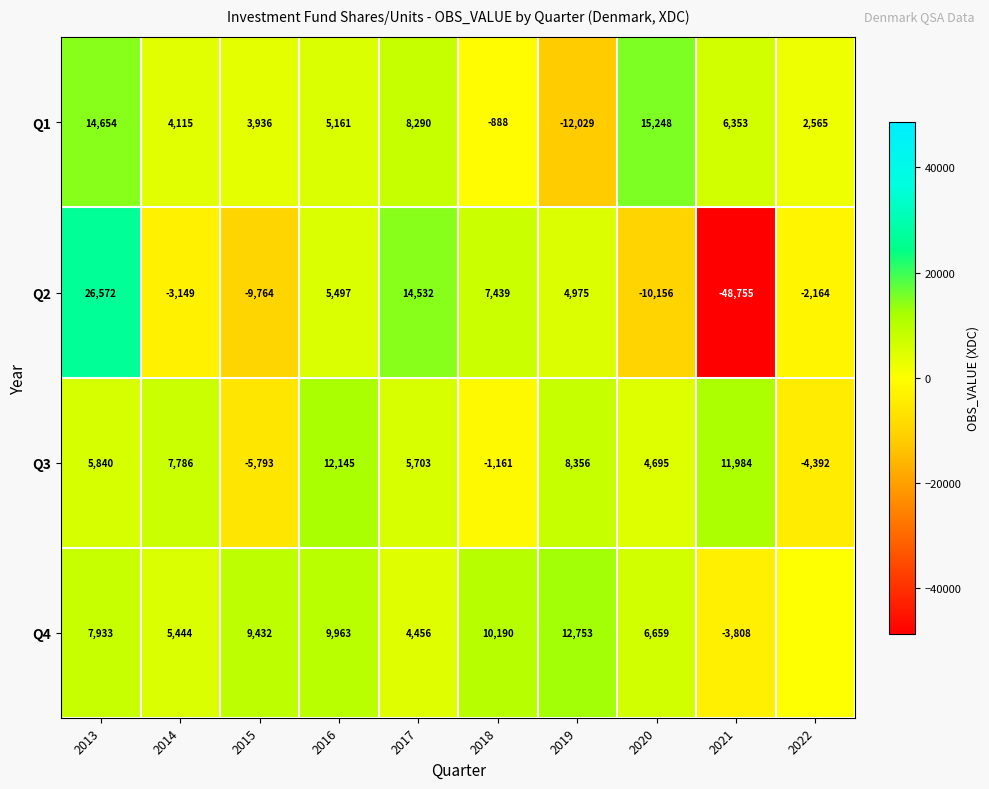

What is the difference between the highest and lowest values at 2021?

60739